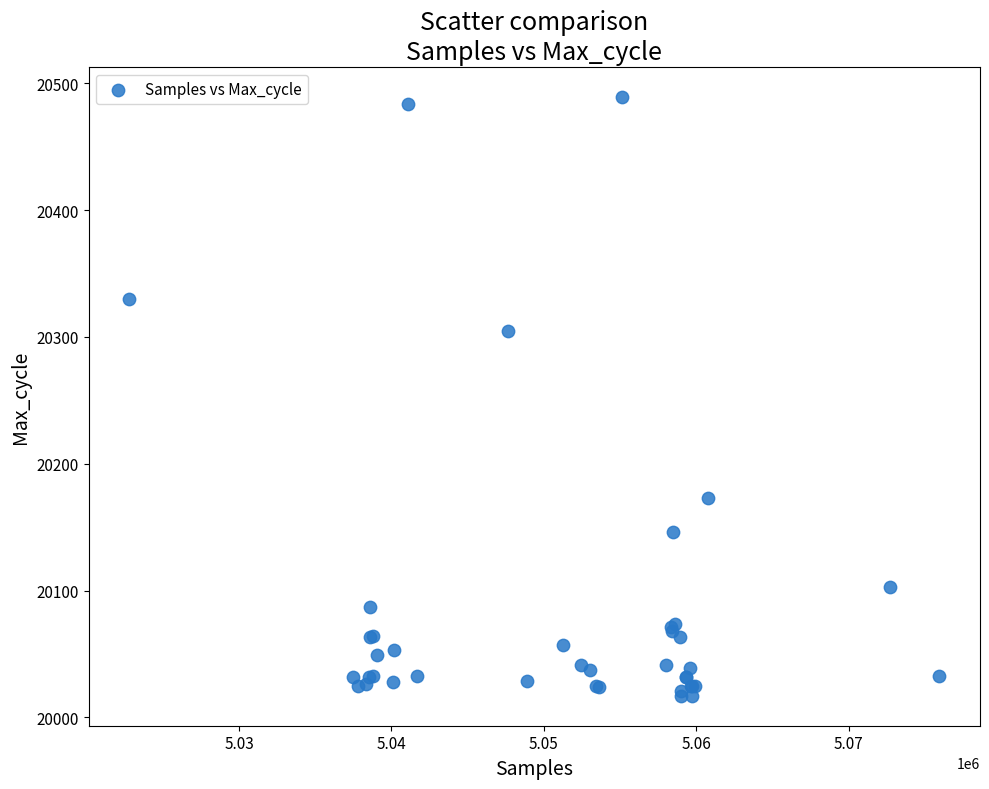

What Y value in the scatter plot is closest to 20253?

20305